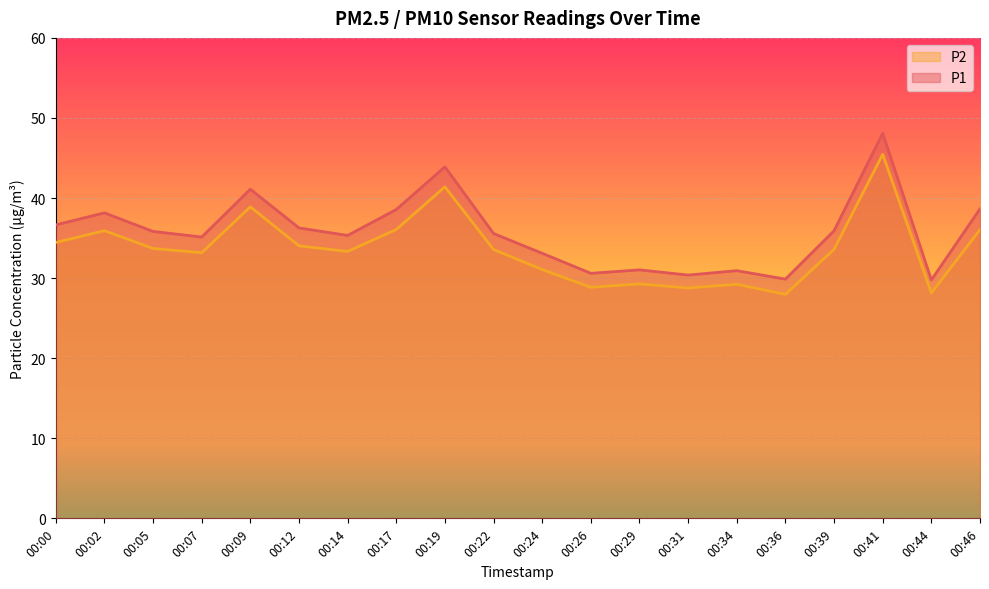

How many lines are shown in the chart?

2